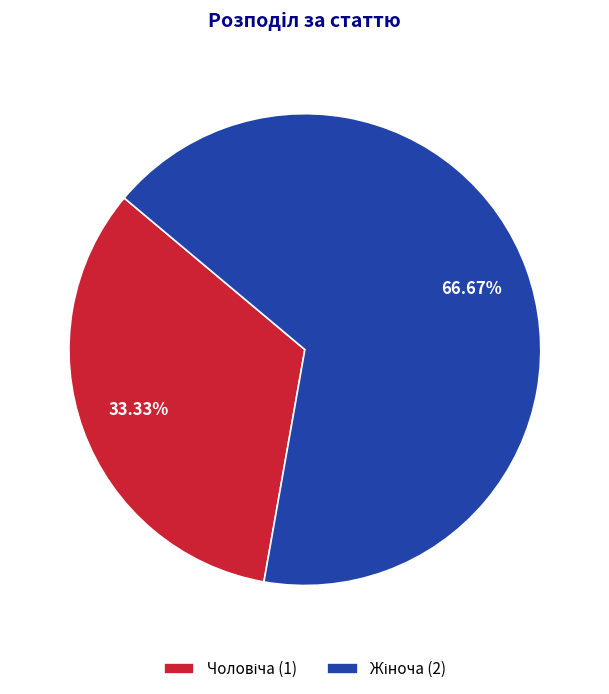

Is there a majority slice in this chart?

Yes